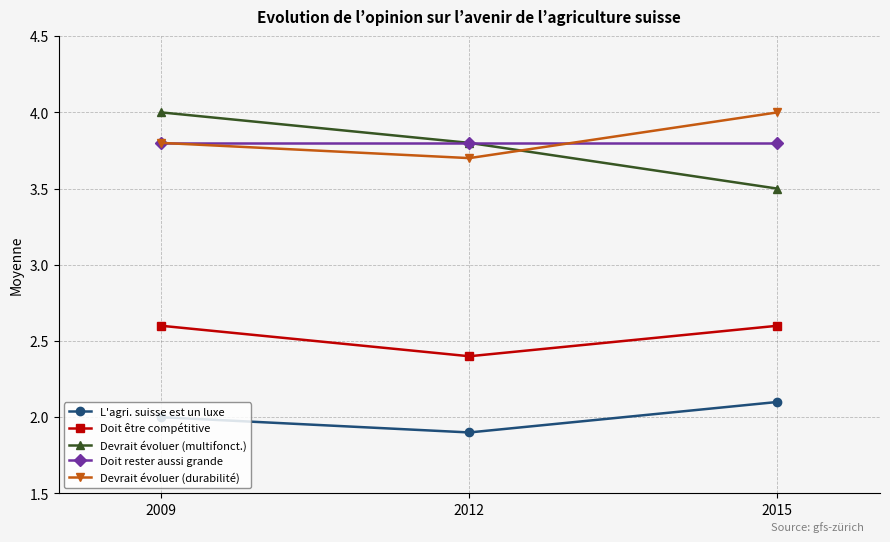

What is the spread (max minus min) of values at 2015?

1.9